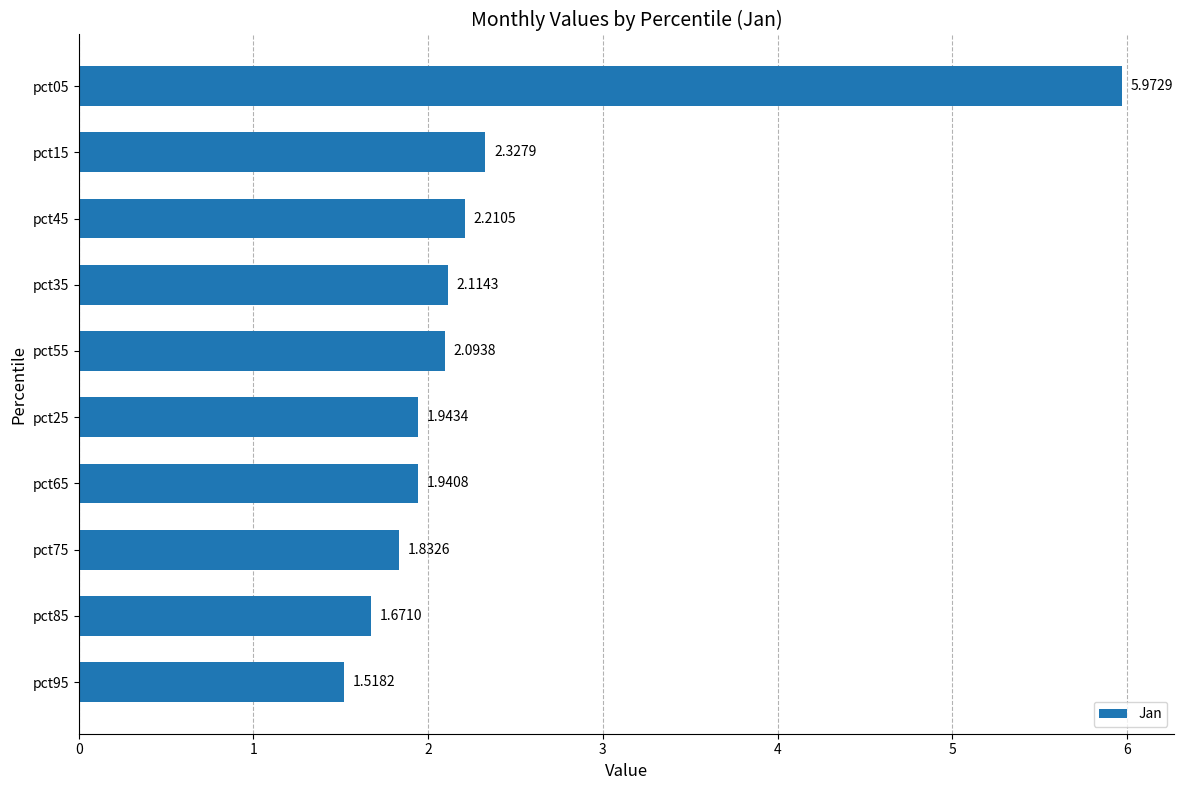

What is the difference between the maximum and minimum values?

4.5